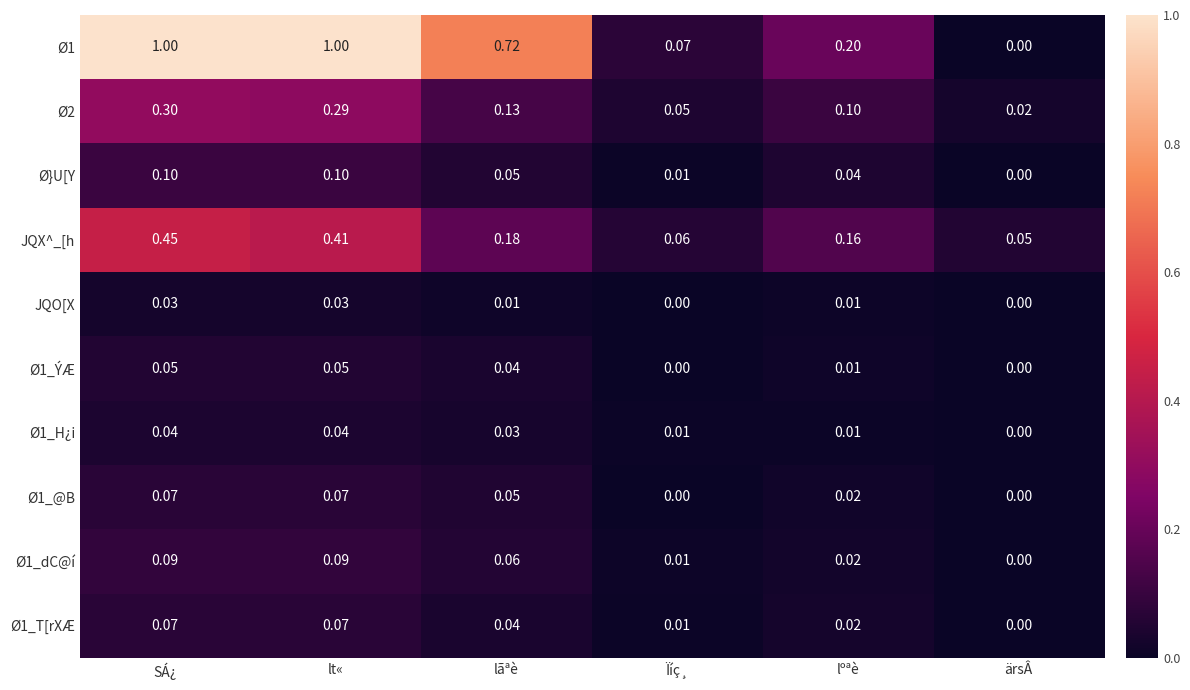

At which label is Ø}U[Y closest to 0?

ärsÂ